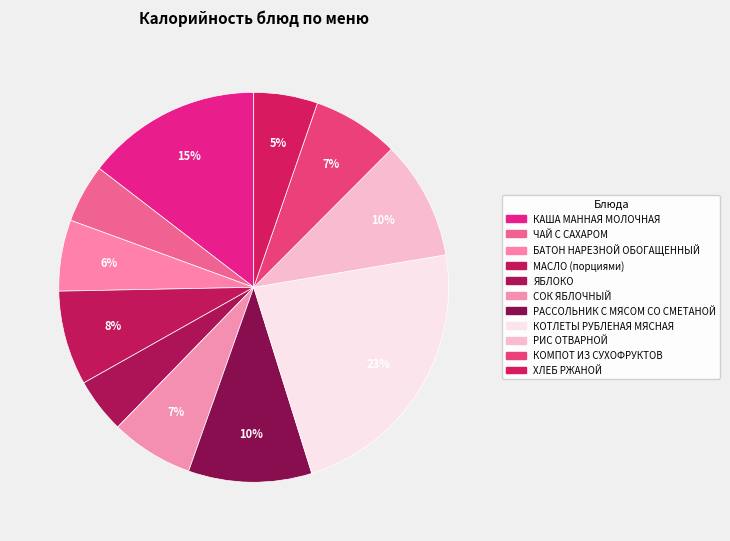

How many slices are in this pie chart?

11